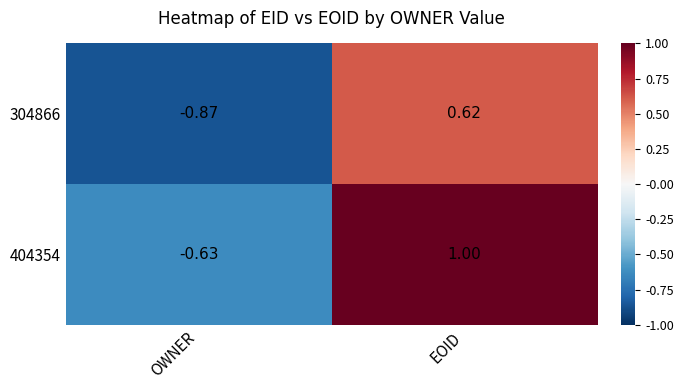

Rank the series by their average value, from lowest to highest.

304866, 404354